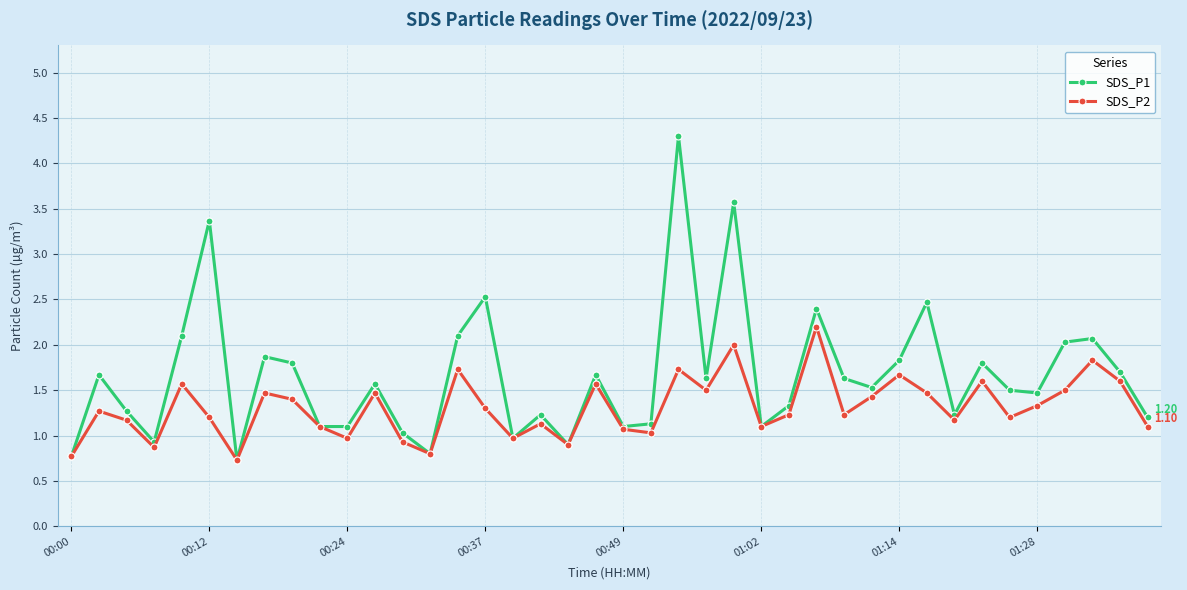

Rank the series by their average value, from lowest to highest.

SDS_P2, SDS_P1